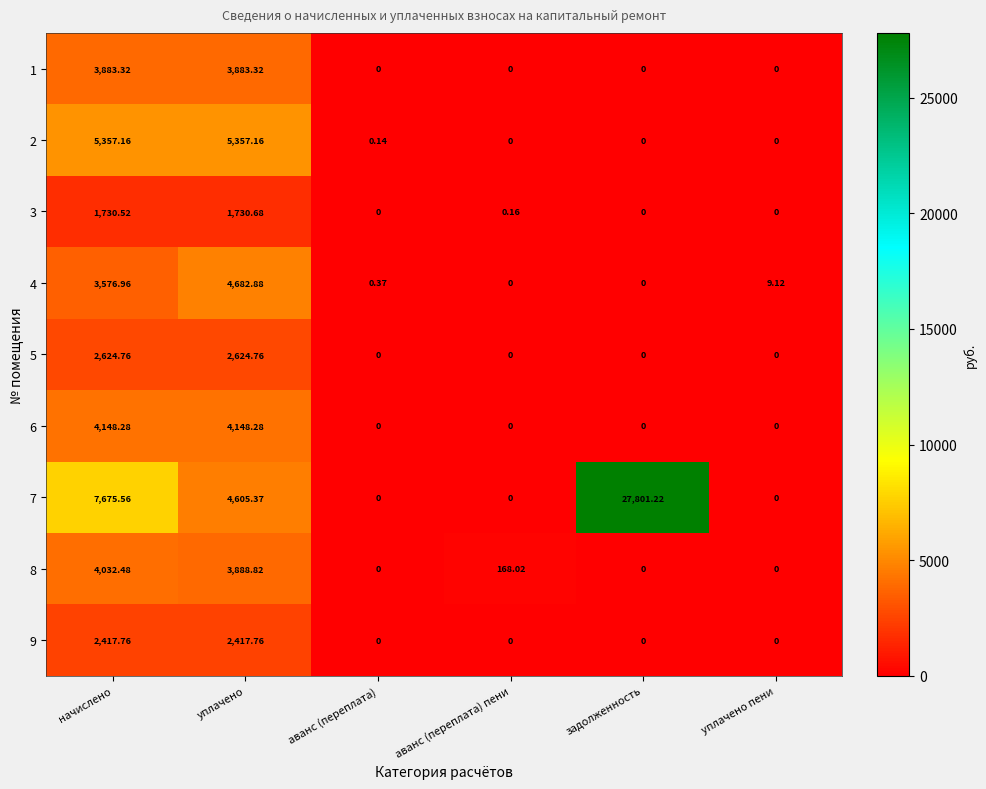

At which label does 4 reach its peak?

уплачено